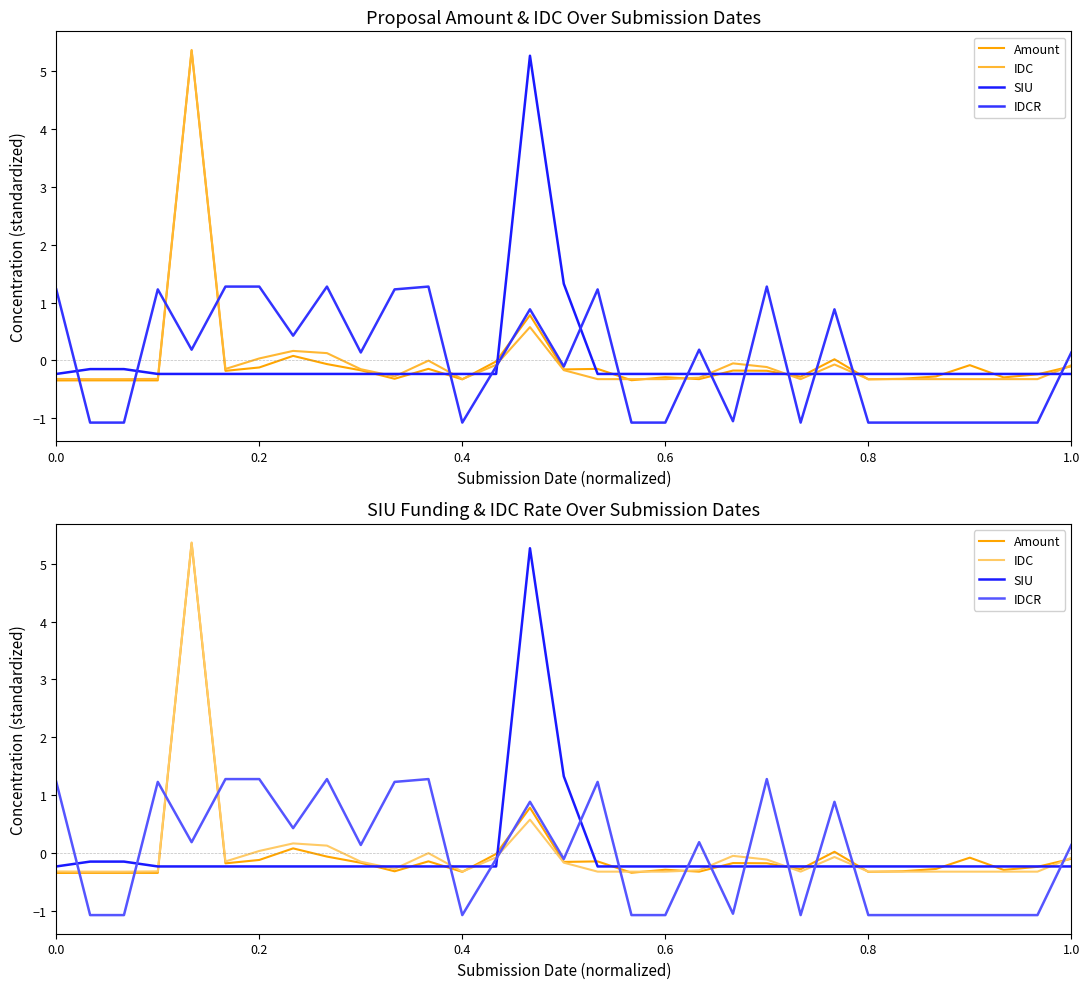

What is the minimum value shown in the chart?

-1.1